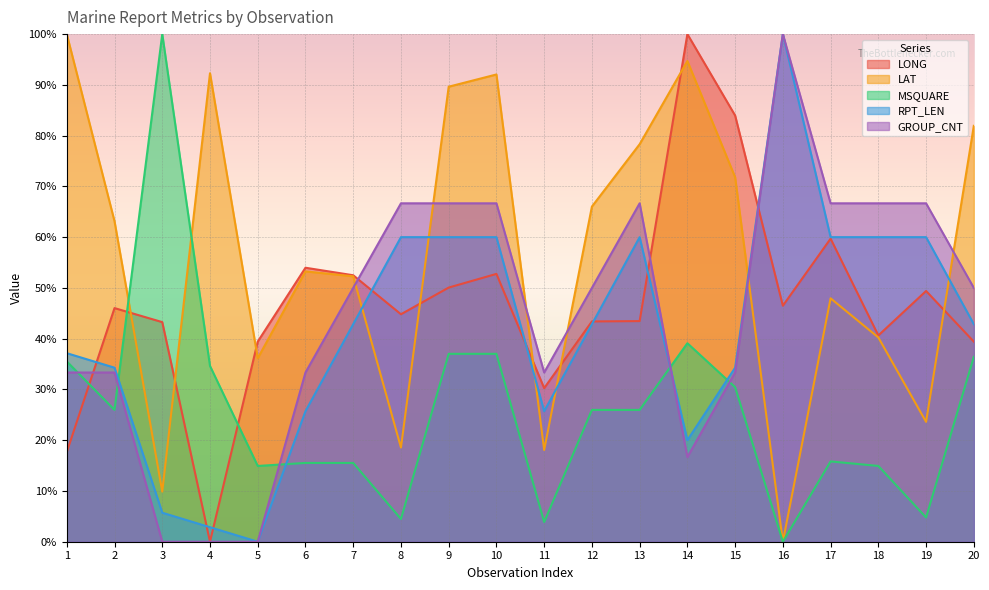

Is it true that LONG equals 46.5 at 16?

True